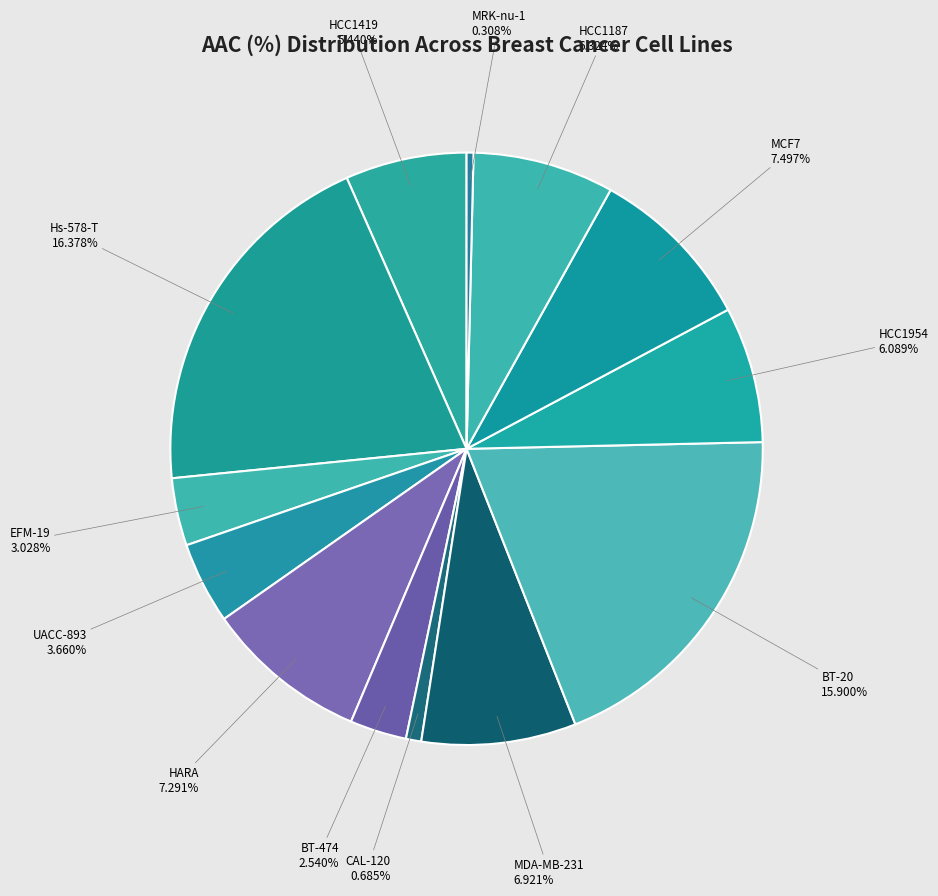

Do MDA-MB-231 and HCC1419 together represent more than half of the pie?

No